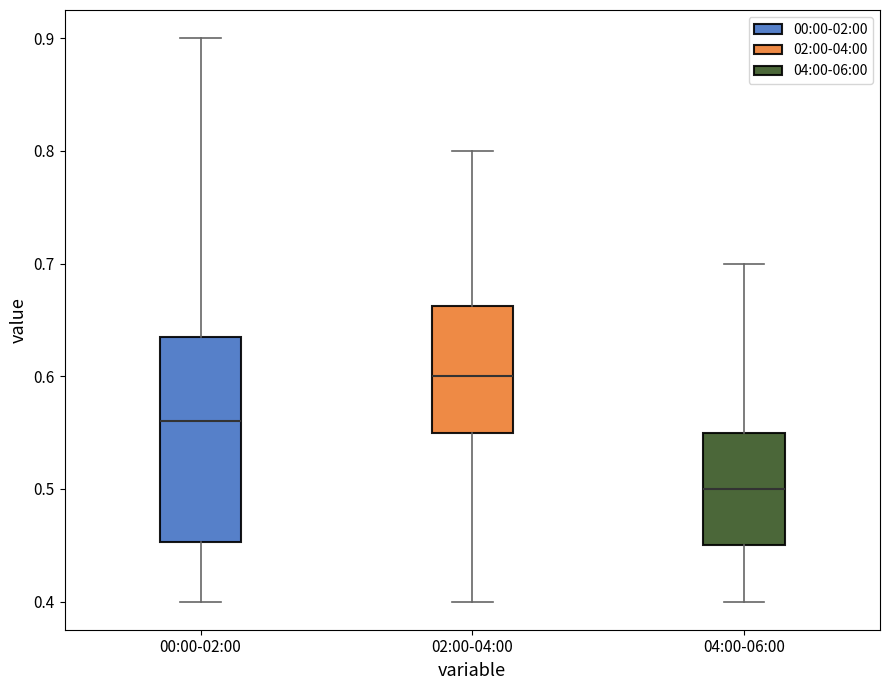

Where does the median line of the box for 00:00-02:00 sit on the y-axis? The values are not printed on the chart, so give them approximately, as read against the axis.

0.56